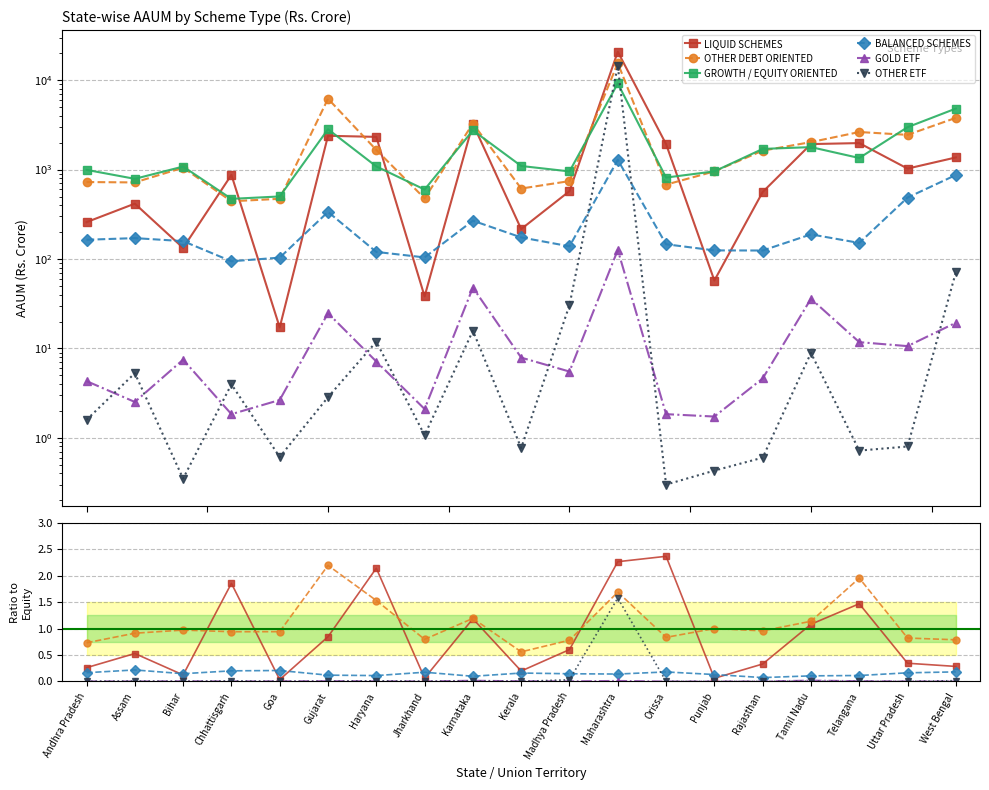

In GOLD ETF, how many points are higher than both neighbors (excluding endpoints)?

5